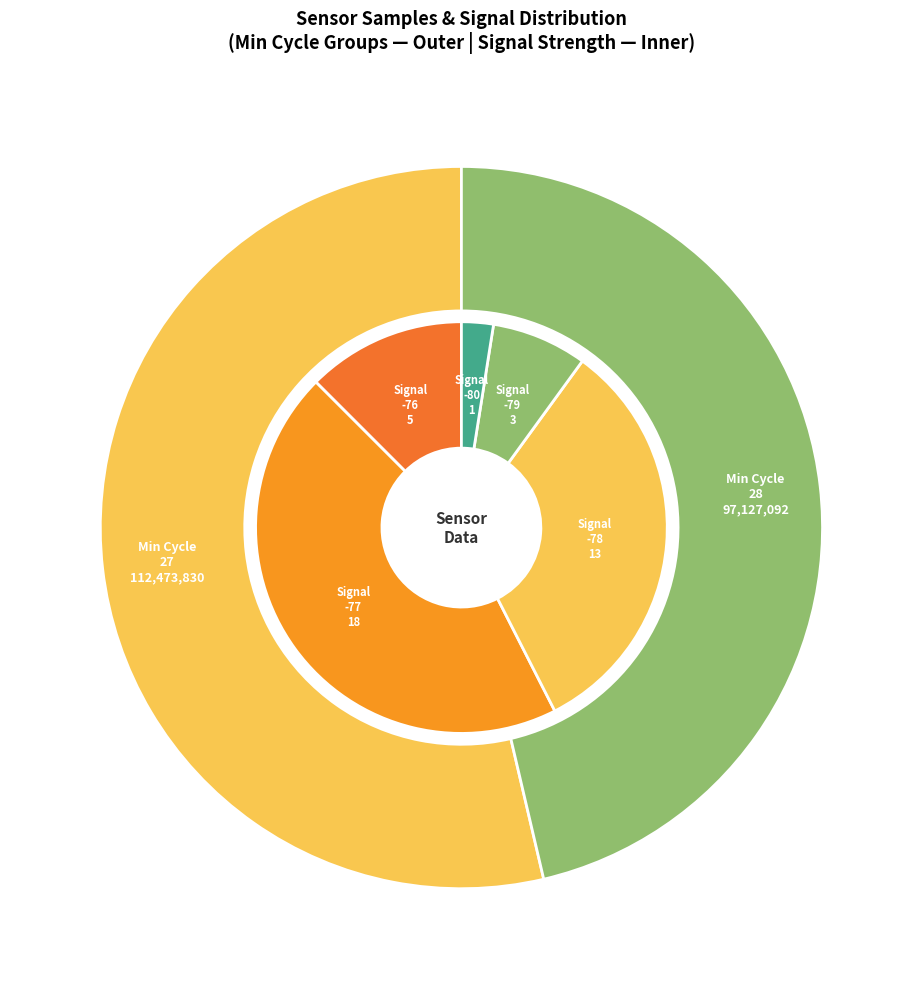

Does 28 account for over 50% of the chart?

No